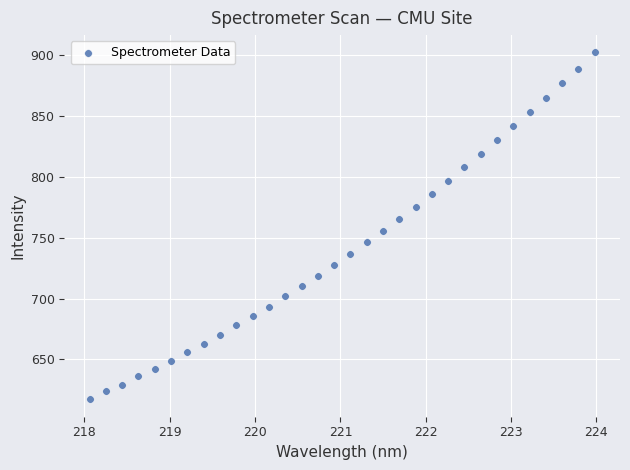

What is the range of X values (max minus min)?

5.9